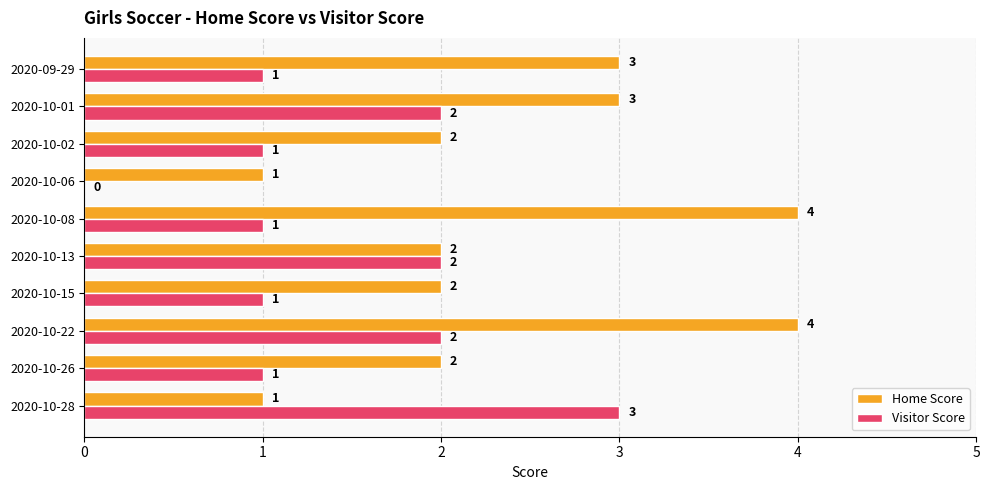

Is the value of Home Score at 2020-09-29 greater than the value of Visitor Score at 2020-10-02?

Yes